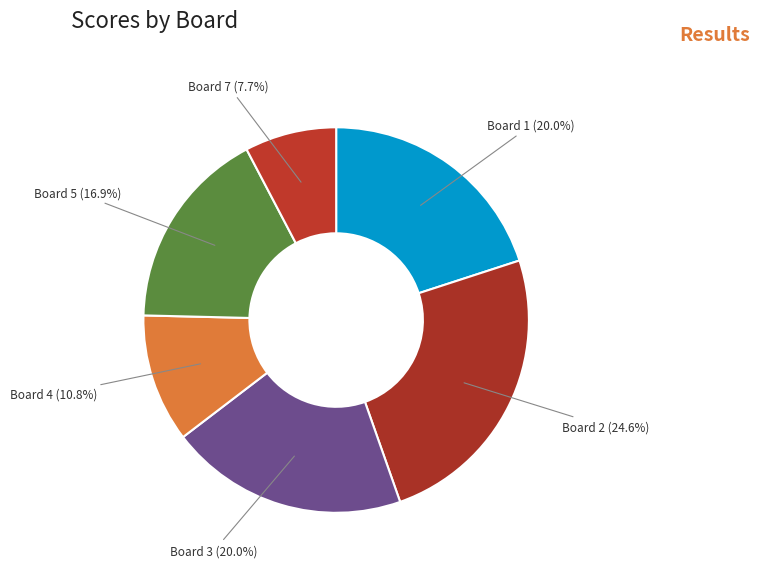

Is Board 7 the majority of the pie?

No